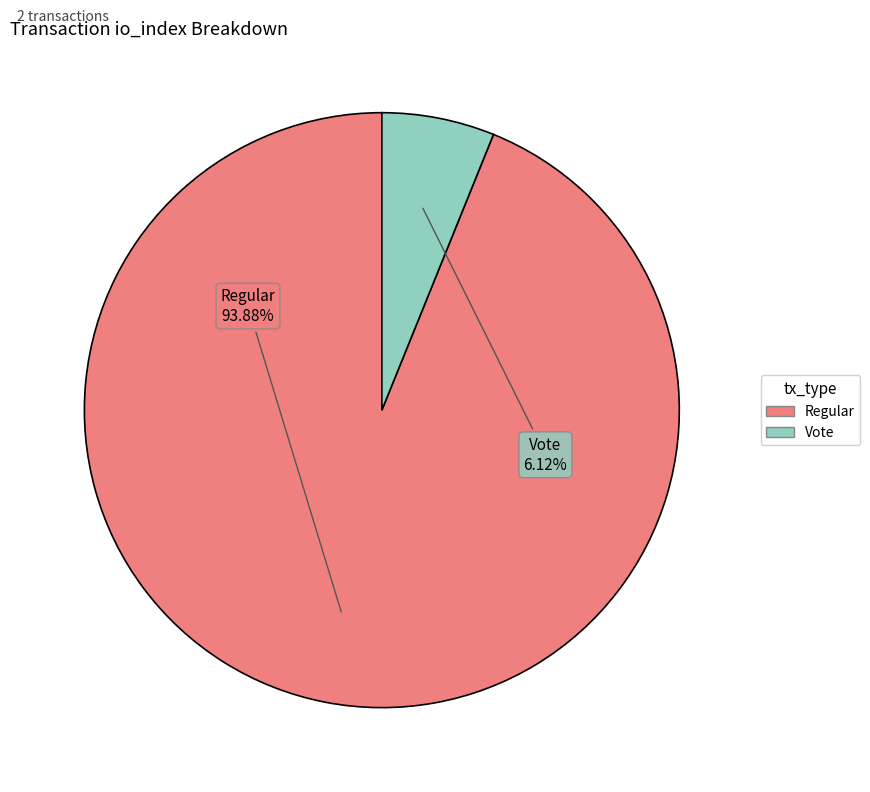

Is there a majority slice in this chart?

Yes